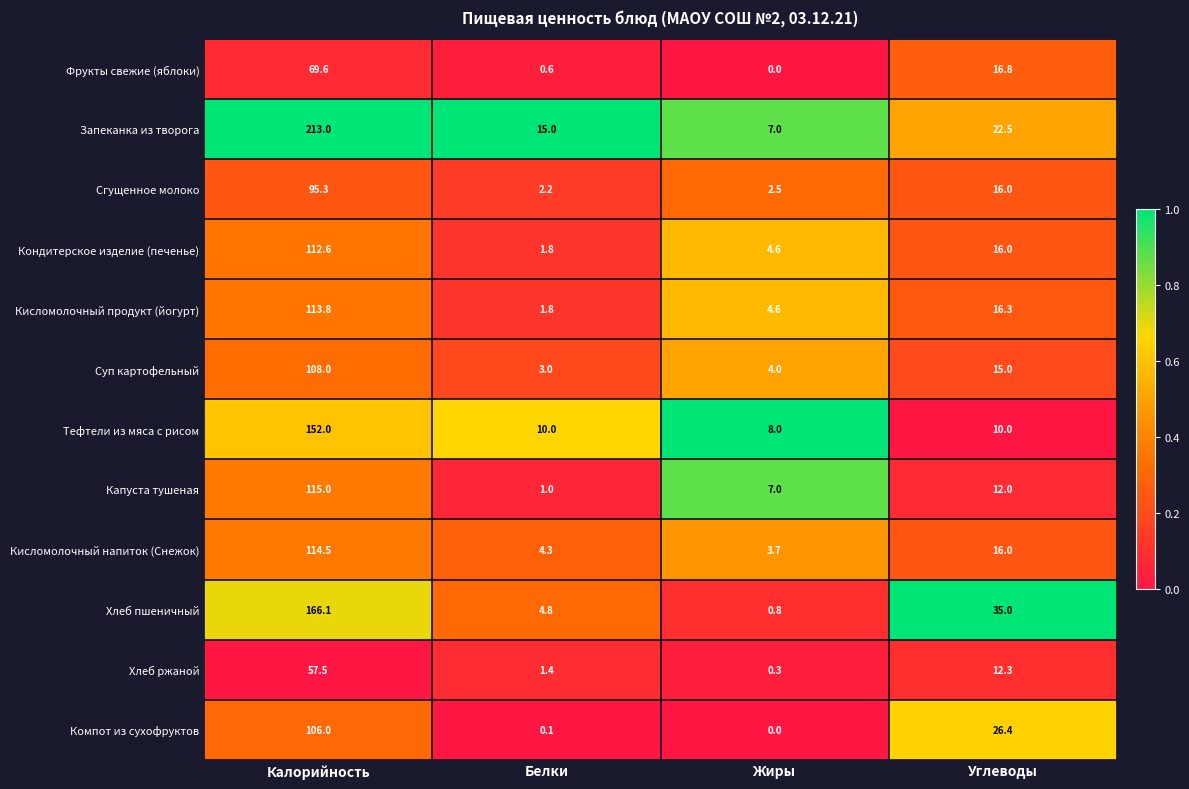

Rank the series by their maximum value, from lowest to highest.

Хлеб ржаной, Фрукты свежие (яблоки), Сгущенное молоко, Компот из сухофруктов, Суп картофельный, Кондитерское изделие (печенье), Кисломолочный продукт (йогурт), Кисломолочный напиток (Снежок), Капуста тушеная, Тефтели из мяса с рисом, Хлеб пшеничный, Запеканка из творога